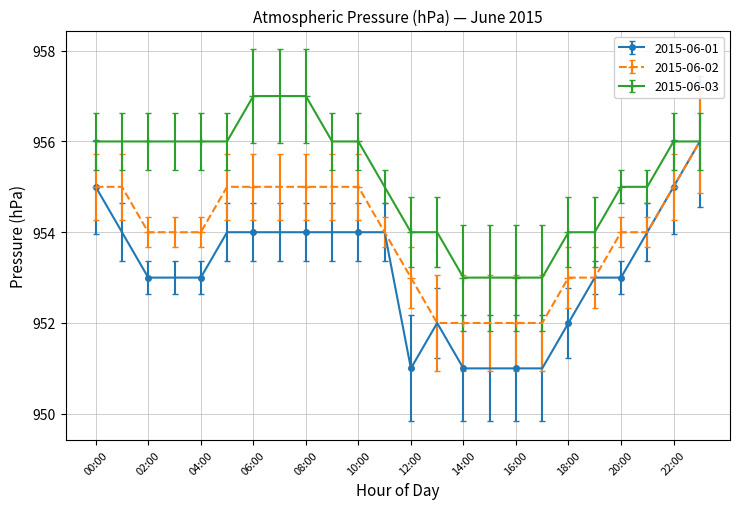

Count the number of data series in this chart.

3